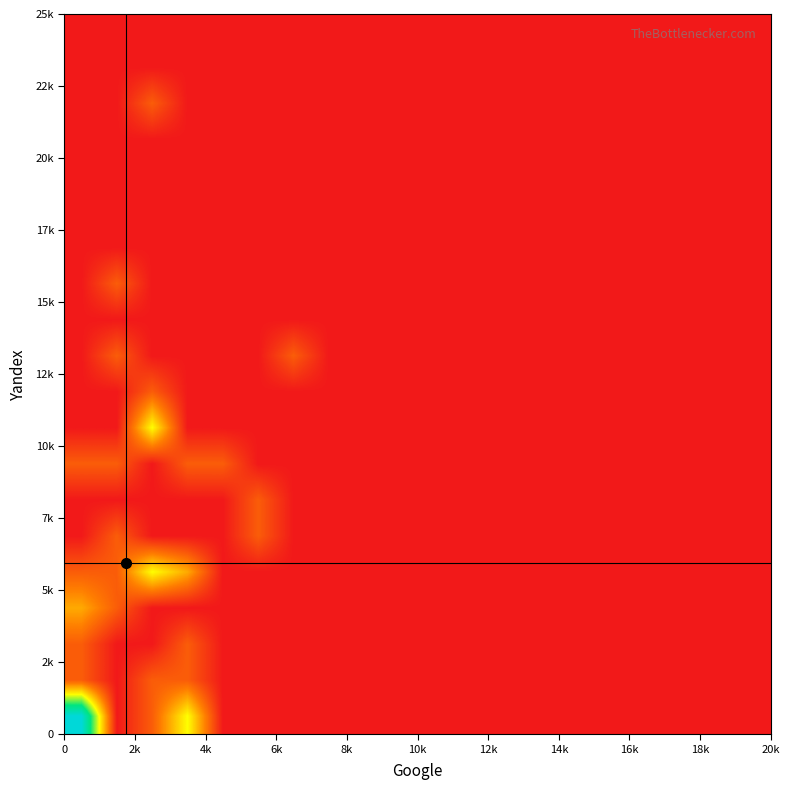

At how many categories does at least one series exceed 0?

7